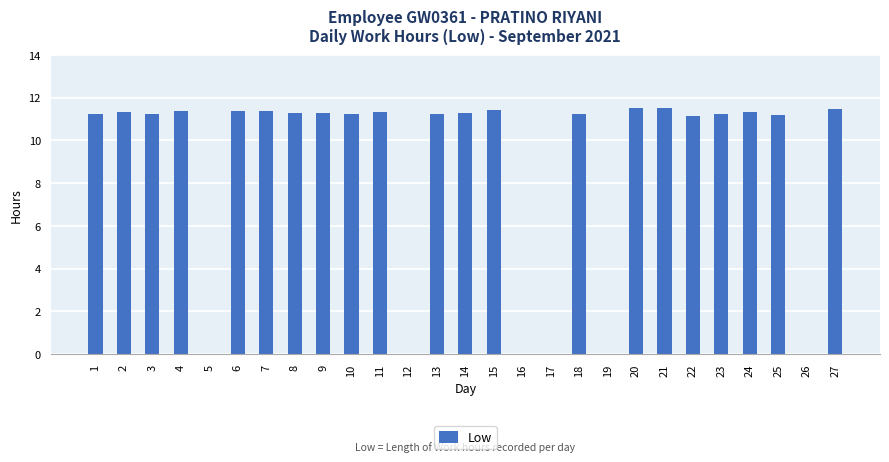

True or false: the data shows 15.3 at 27.

False